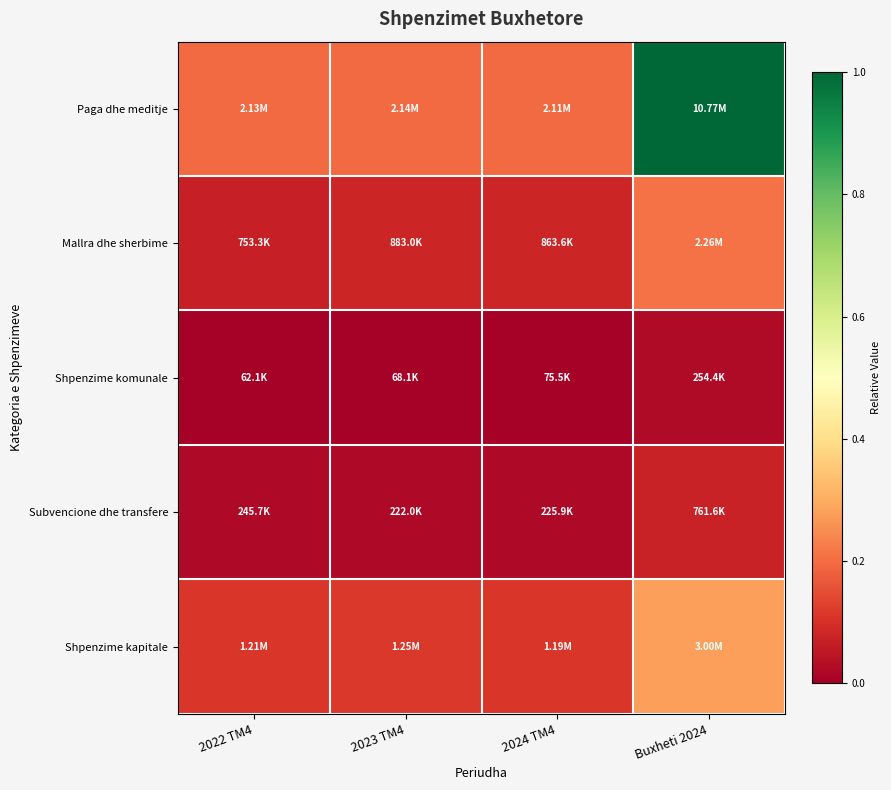

Reading left to right, what are all the values shown in this chart?

Paga dhe meditje: 2022 TM4=0.2	2023 TM4=0.2	2024 TM4=0.2	Buxheti 2024=1.0
Mallra dhe sherbime: 2022 TM4=0.1	2023 TM4=0.1	2024 TM4=0.1	Buxheti 2024=0.2
Shpenzime komunale: 2022 TM4=0.0	2023 TM4=0.0	2024 TM4=0.0	Buxheti 2024=0.0
Subvencione dhe transfere: 2022 TM4=0.0	2023 TM4=0.0	2024 TM4=0.0	Buxheti 2024=0.1
Shpenzime kapitale: 2022 TM4=0.1	2023 TM4=0.1	2024 TM4=0.1	Buxheti 2024=0.3